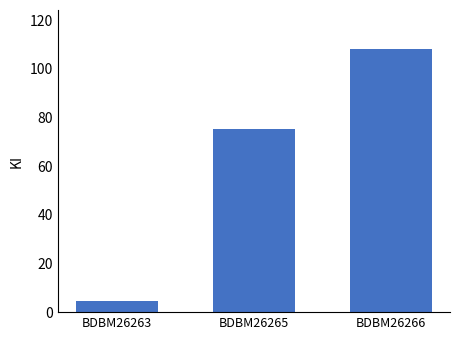

At which label is the value closest to 56?

BDBM26265